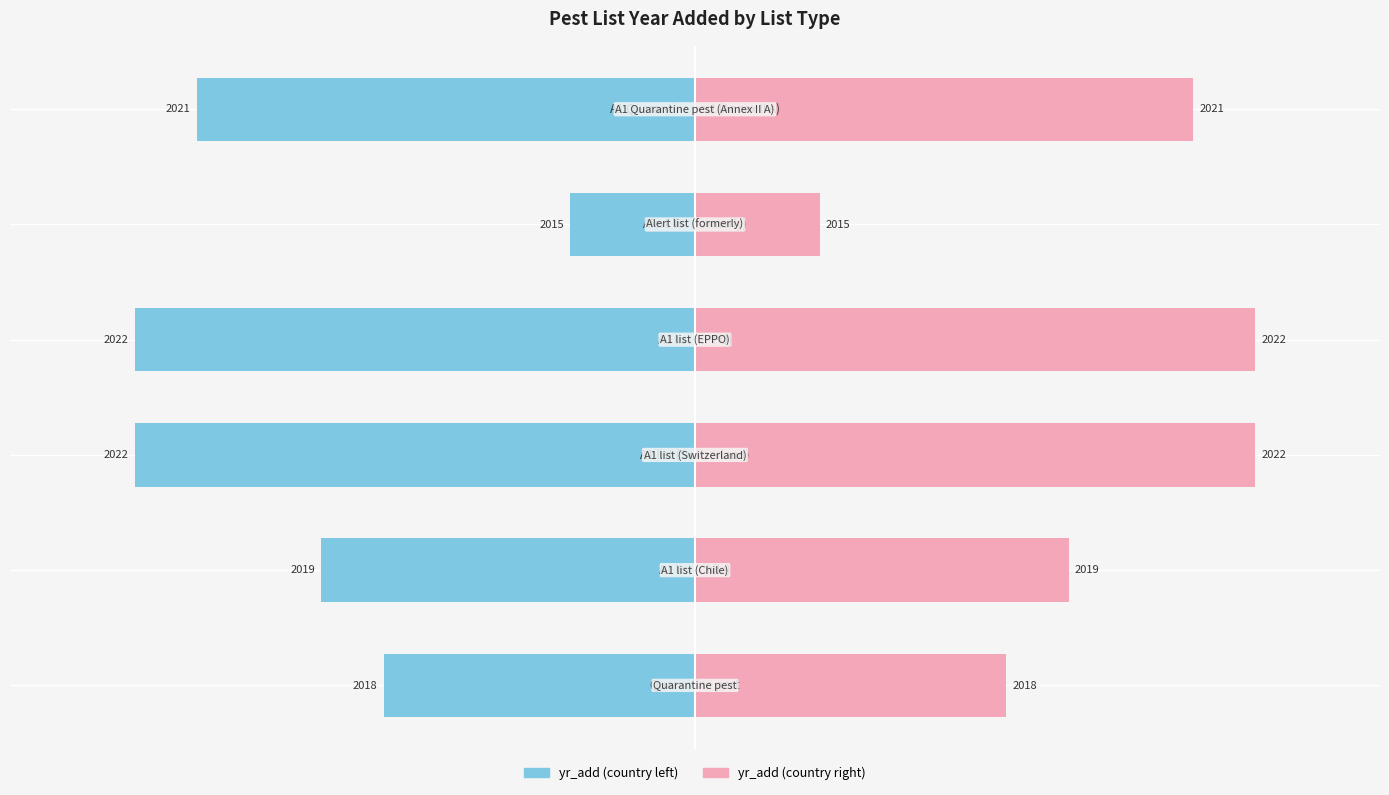

The yr_add (right) series shows 6 at −5.0. True or false?

False